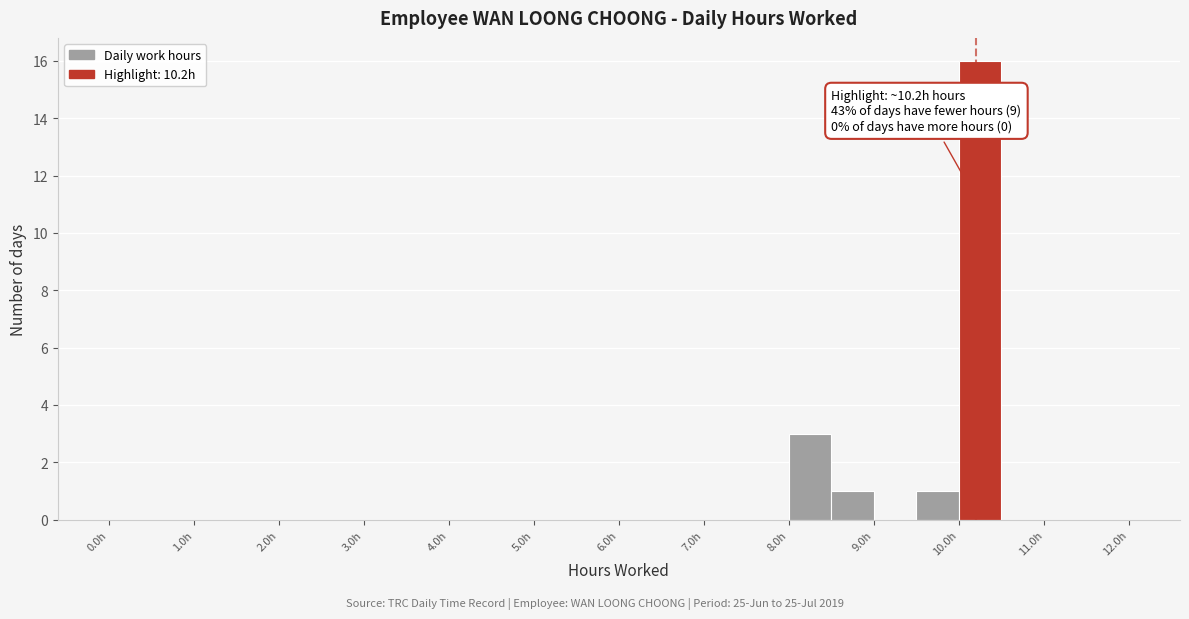

Which range on the x-axis has the tallest bar?

10.0 to 10.5